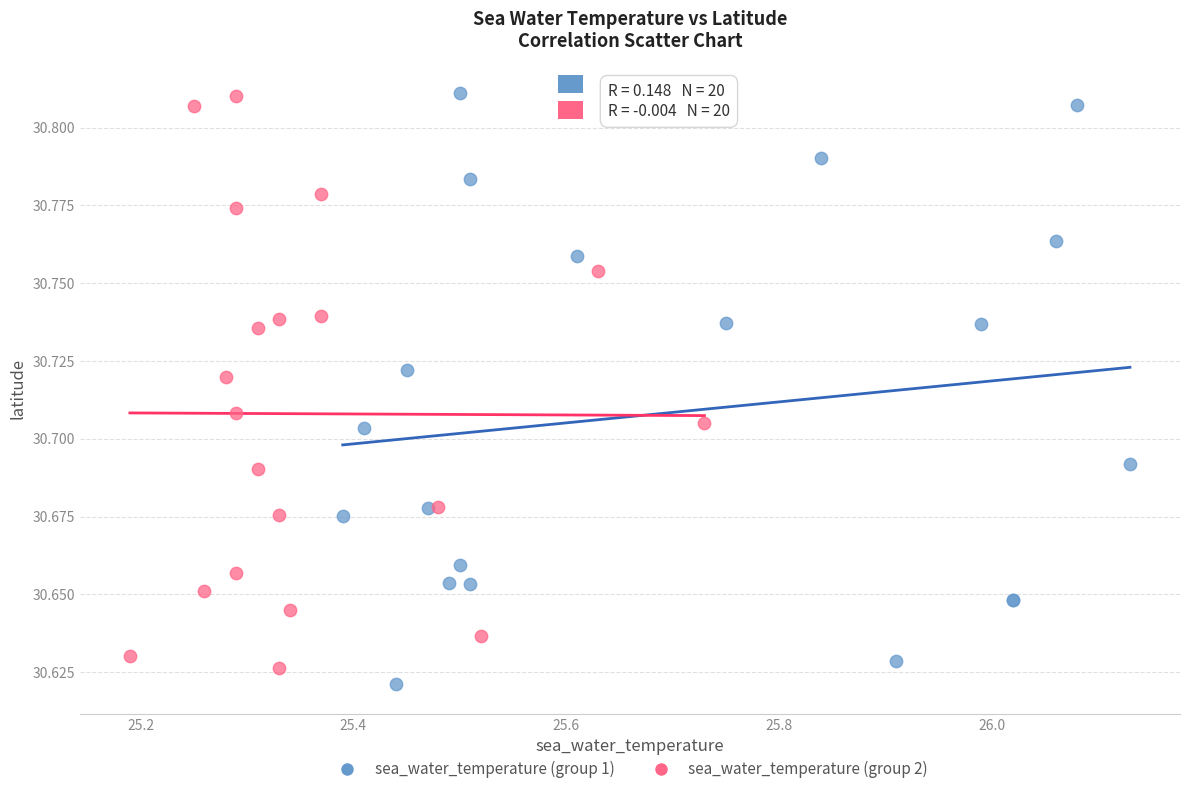

What are all the series names shown in the legend?

sea_water_temperature (group 1), sea_water_temperature (group 2)